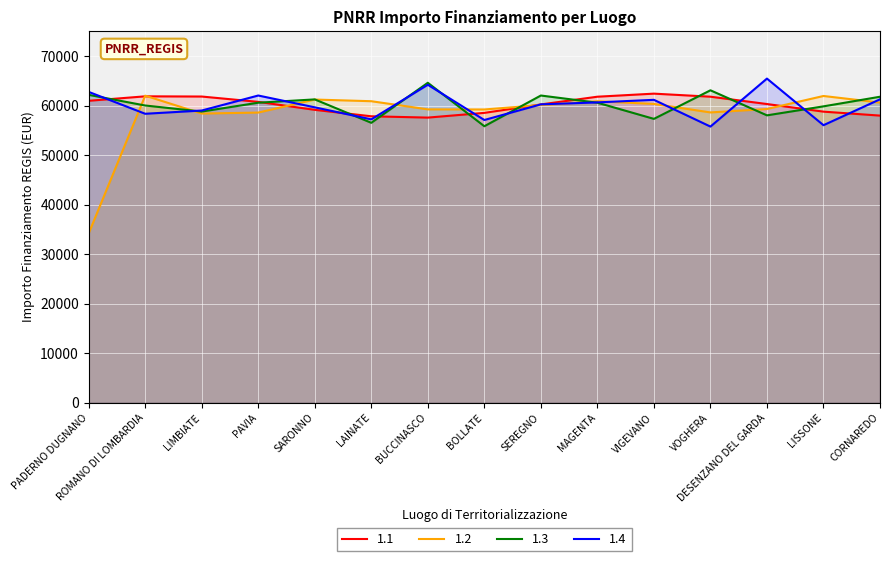

What is the greatest value displayed?

65449.3